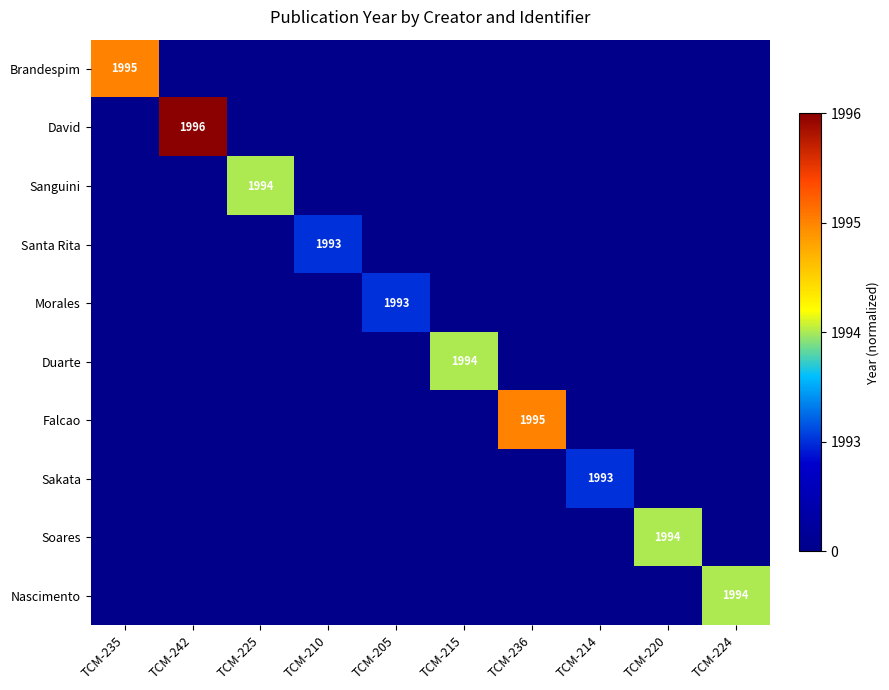

At which category does the chart reach its peak across all series?

TCM-242